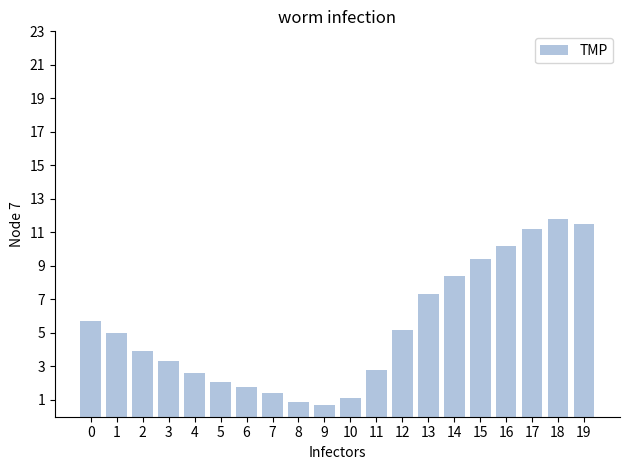

List the labels in order of value, largest first.

18, 19, 17, 16, 15, 14, 13, 0, 12, 1, 2, 3, 11, 4, 5, 6, 7, 10, 8, 9